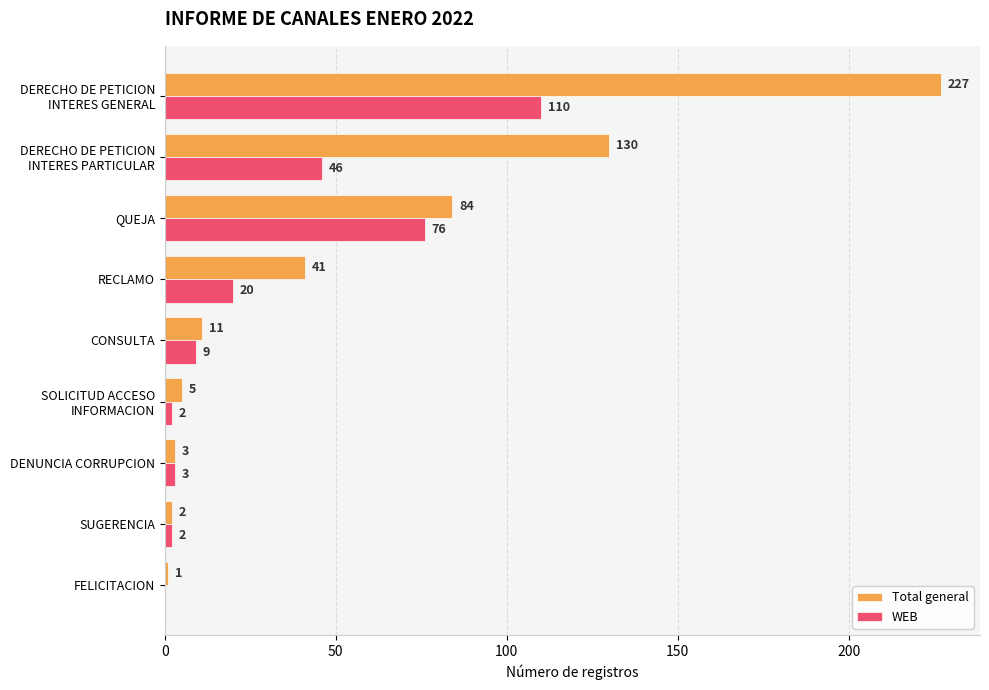

The value of WEB at QUEJA is 76. True or false?

True